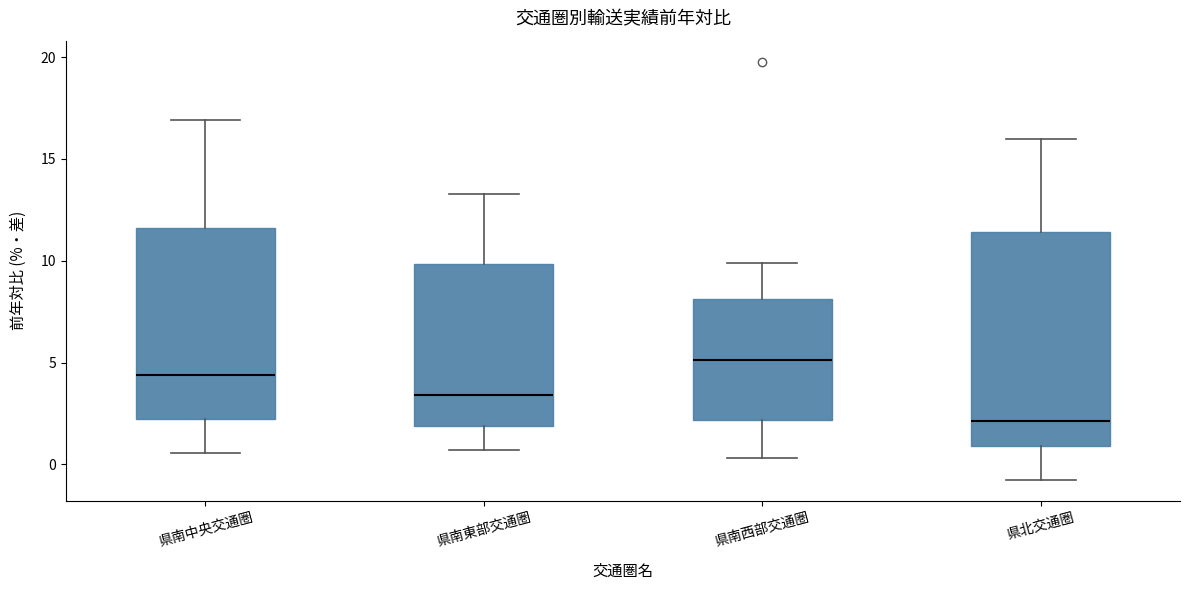

Which box has the highest median line?

県南西部交通圏